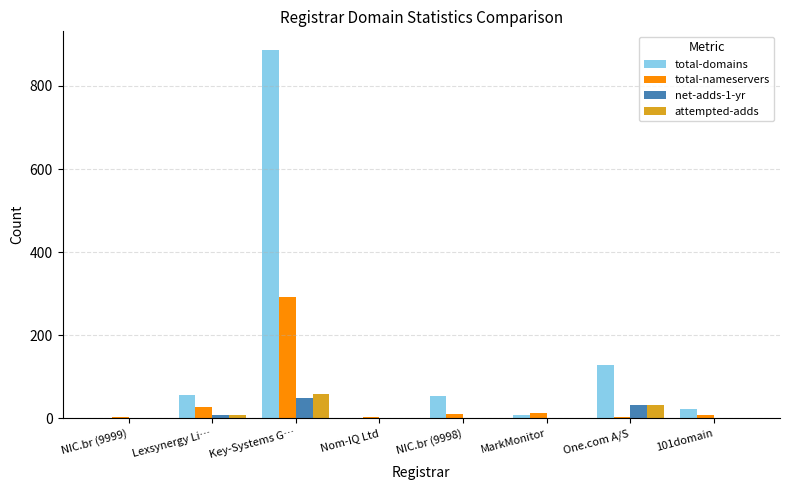

The value of total-domains at NIC.br (9998) is 89. True or false?

False